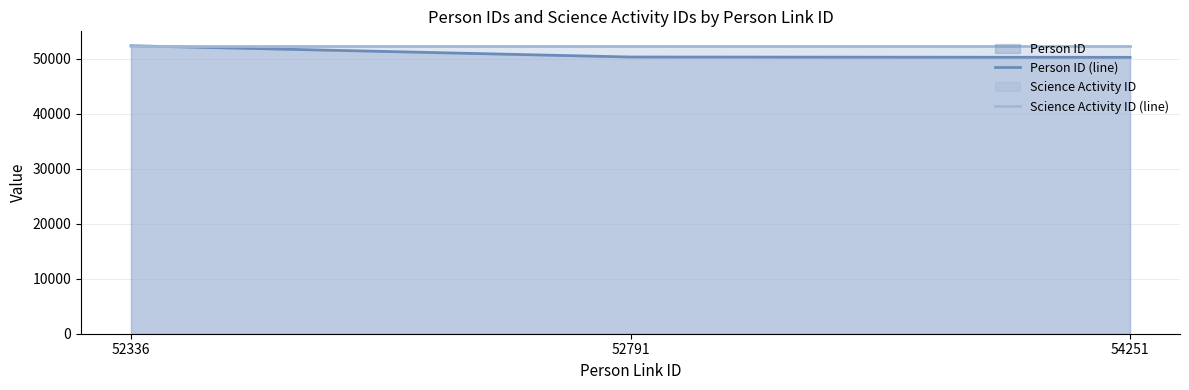

What is the approximate value of Science Activity ID (line) at 52791?

52326